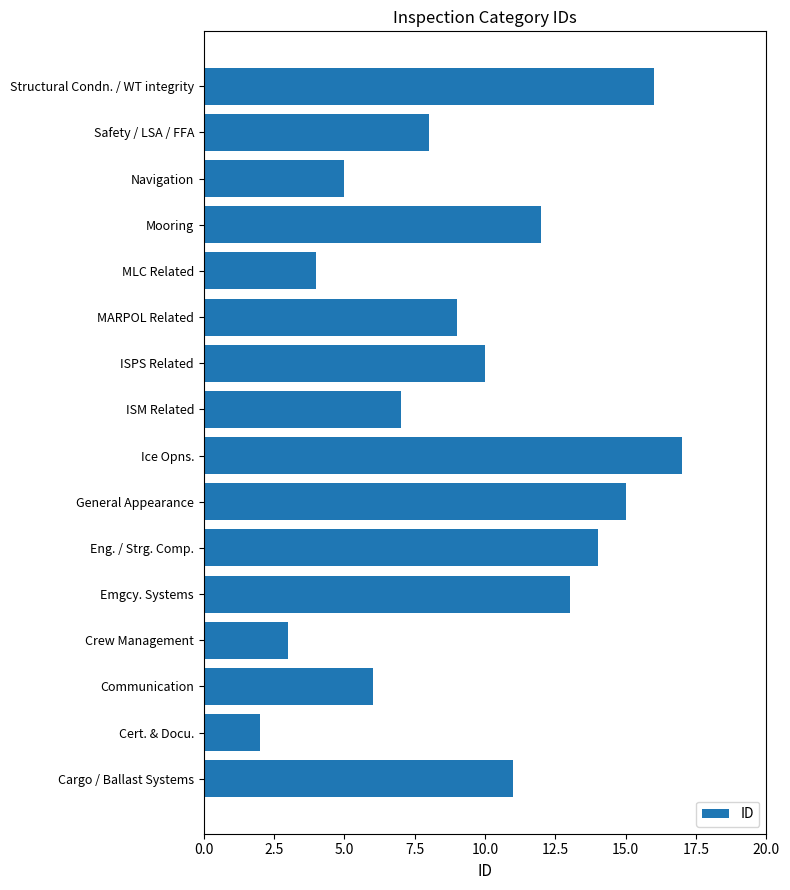

Reading top to bottom, list all the values displayed in this chart.

Structural Condn. / WT integrity=16	Safety / LSA / FFA=8	Navigation=5	Mooring=12	MLC Related=4	MARPOL Related=9	ISPS Related=10	ISM Related=7	Ice Opns.=17	General Appearance=15	Eng. / Strg. Comp.=14	Emgcy. Systems=13	Crew Management=3	Communication=6	Cert. & Docu.=2	Cargo / Ballast Systems=11